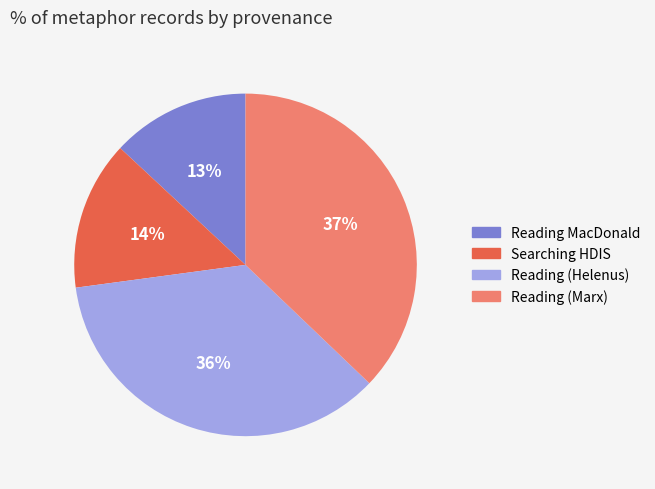

Is there any slice that represents more than half of the pie?

No